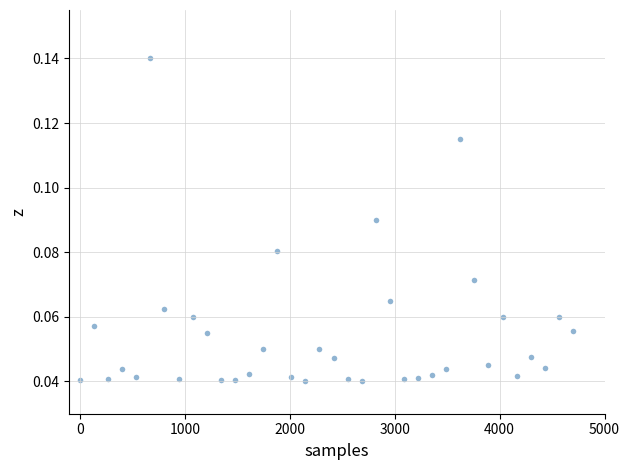

What is the range of X values (max minus min)?

4700.0